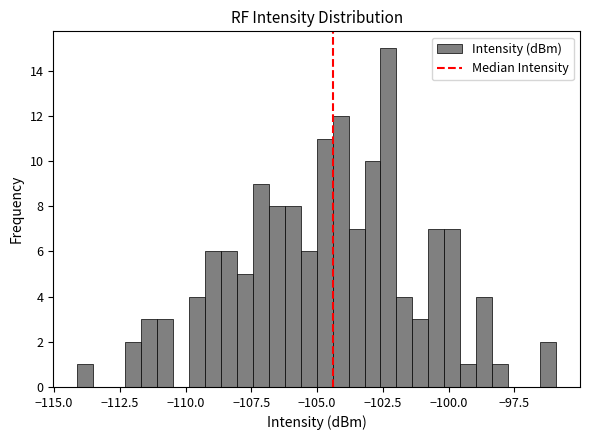

Read against the x-axis, roughly where is the centre of the tallest bar?

-102.5